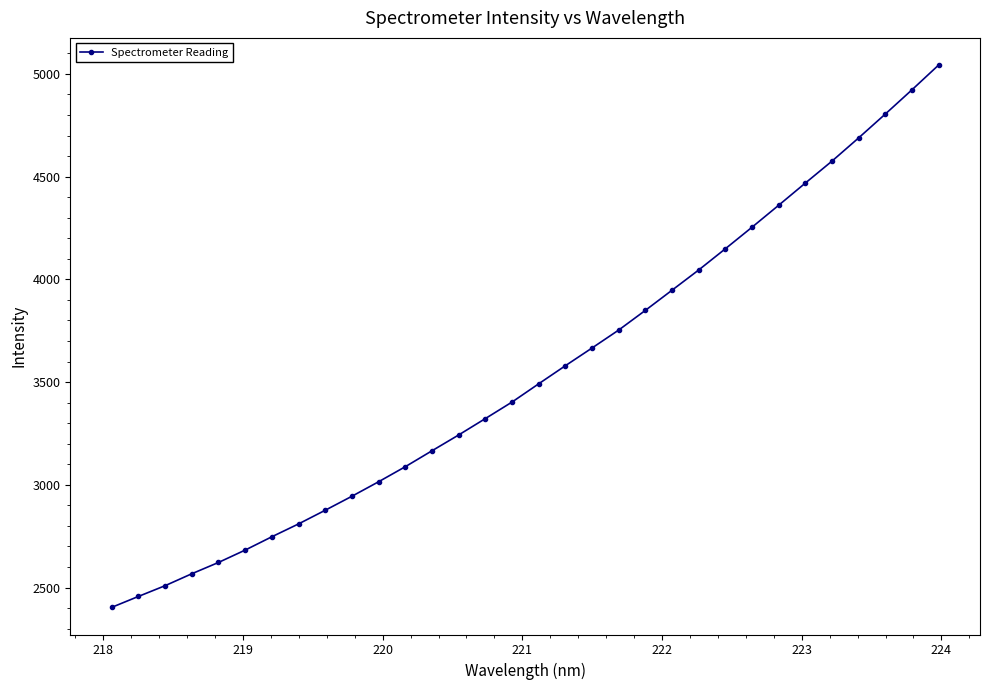

Count the number of data series in this chart.

1